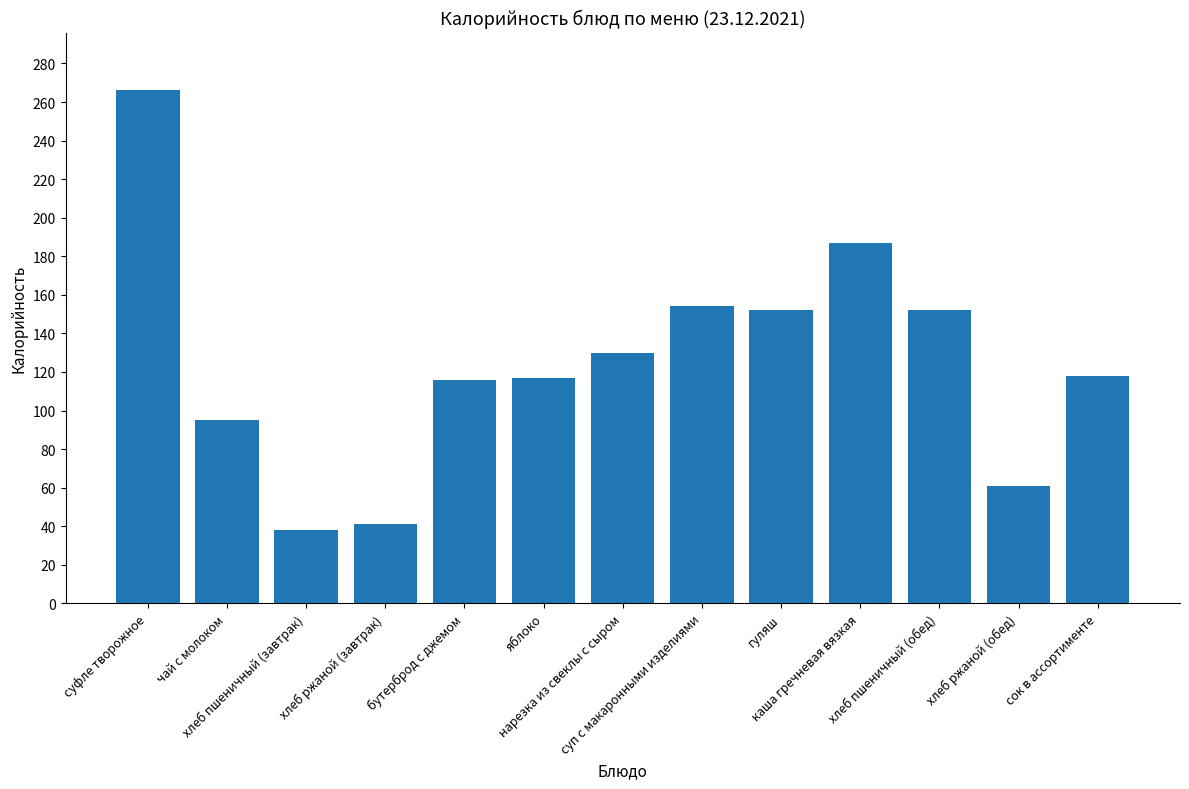

How many bars are there in total?

13